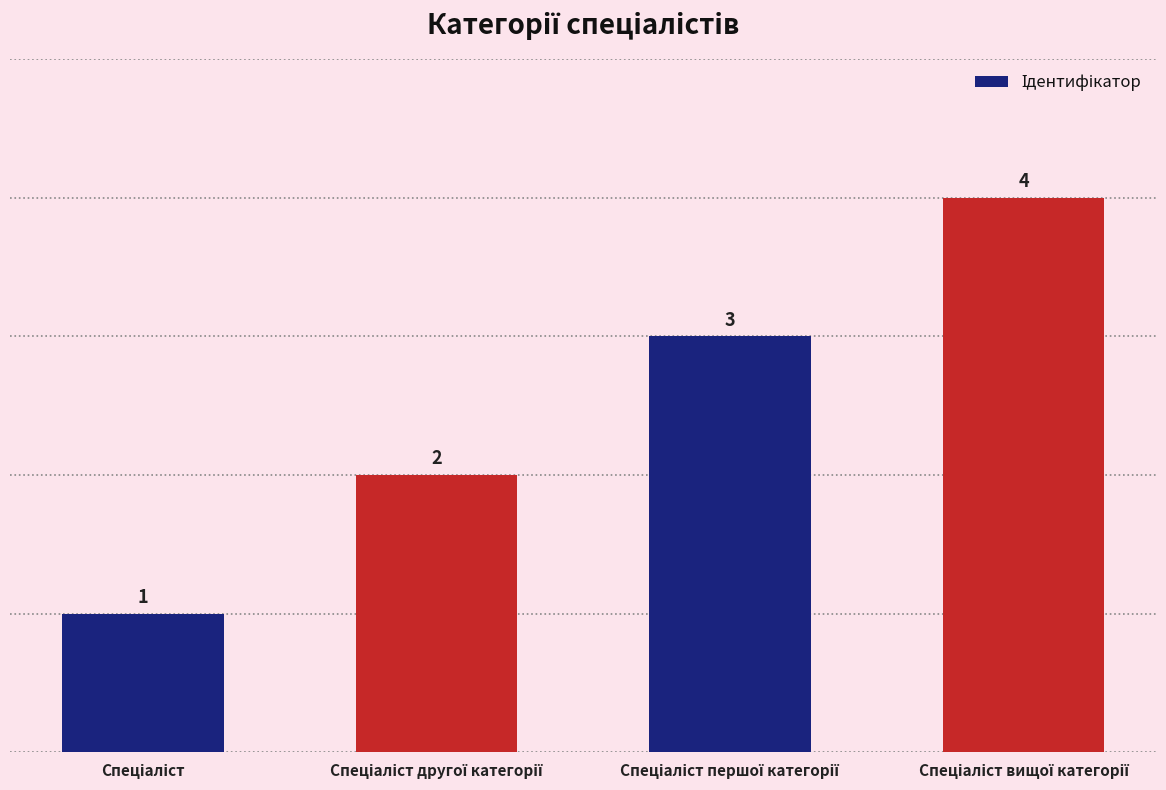

What is the sum of all values?

10